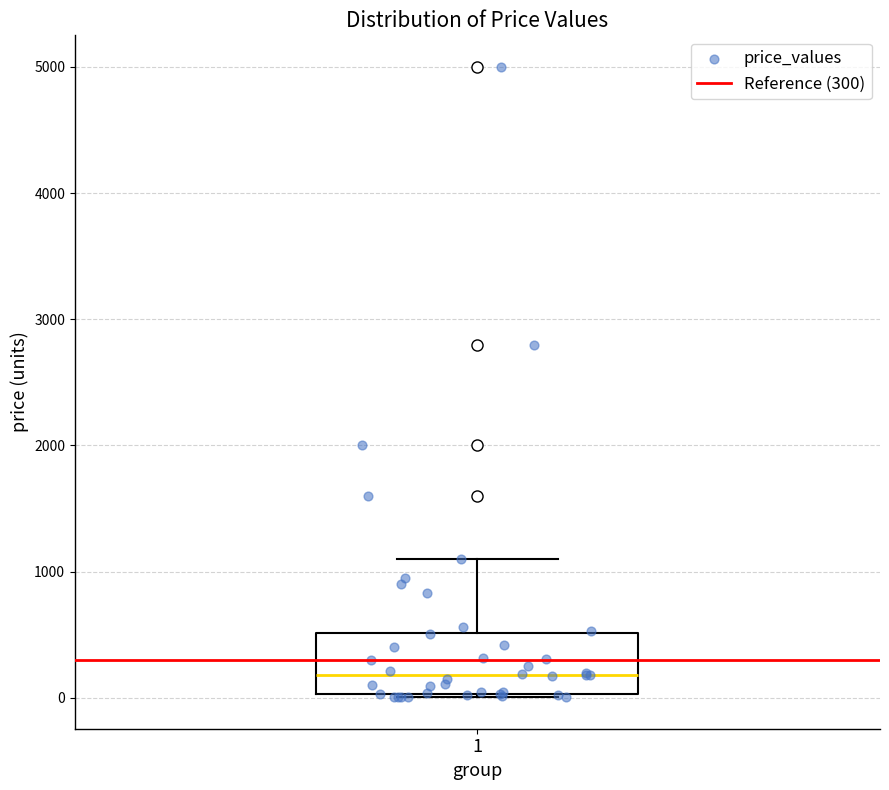

Where is the lower edge of the box at x = 1 on the y-axis? The values are not printed on the chart, so give them approximately, as read against the axis.

0